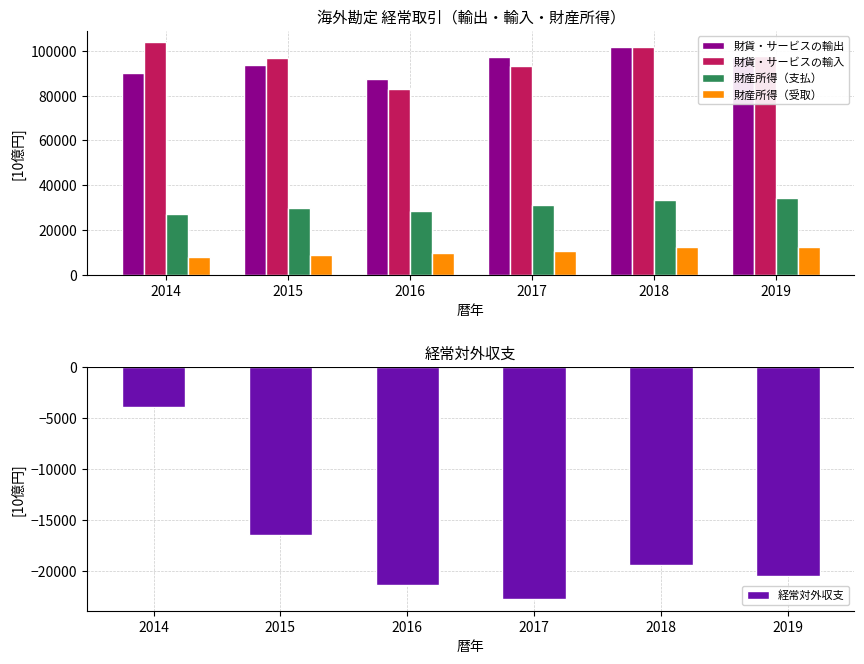

What are all the series names shown in the legend?

財貨・サービスの輸出, 財貨・サービスの輸入, 財産所得（支払）, 財産所得（受取）, 経常対外収支